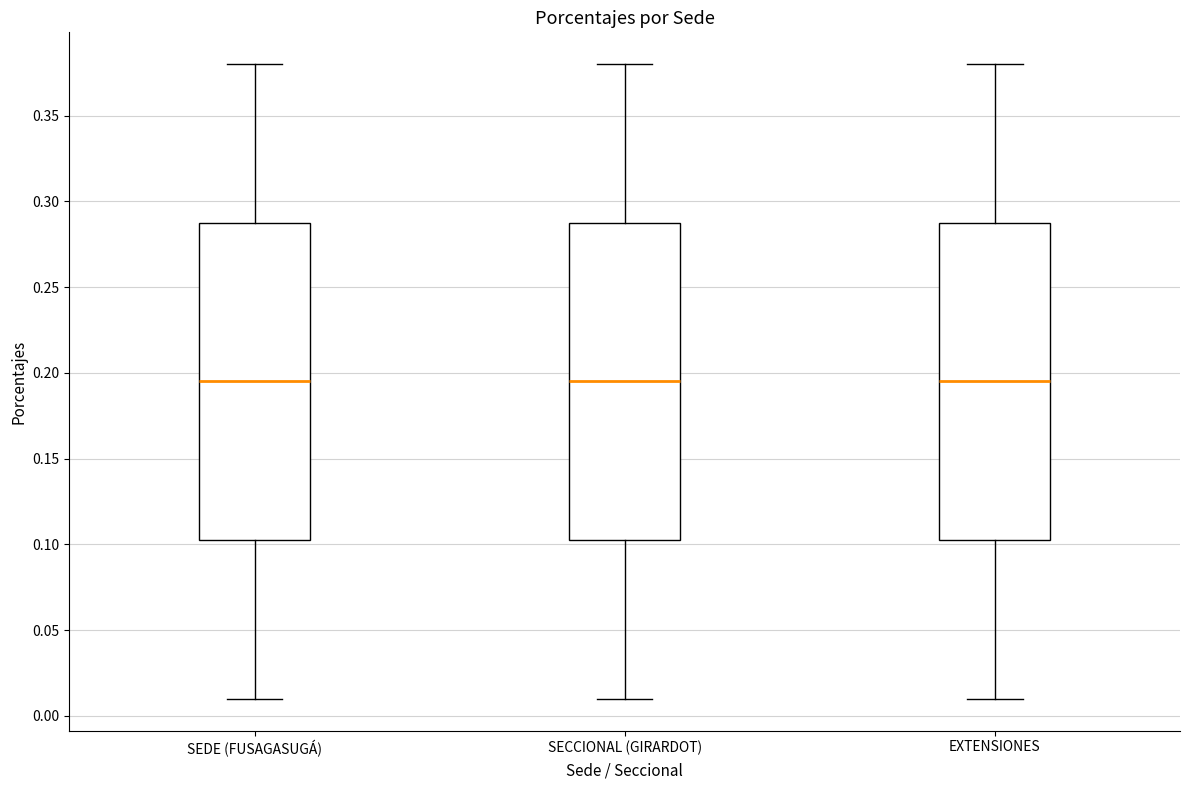

Reading left to right, read every box against the y-axis: the position of its median line, the range the box covers, and the ends of its whiskers. The values are not printed on the chart, so give them approximately, as read against the axis.

SEDE (FUSAGASUGÁ): median 0.195, box 0.105 to 0.290, whiskers 0.010 to 0.380
SECCIONAL (GIRARDOT): median 0.195, box 0.105 to 0.290, whiskers 0.010 to 0.380
EXTENSIONES: median 0.195, box 0.105 to 0.290, whiskers 0.010 to 0.380